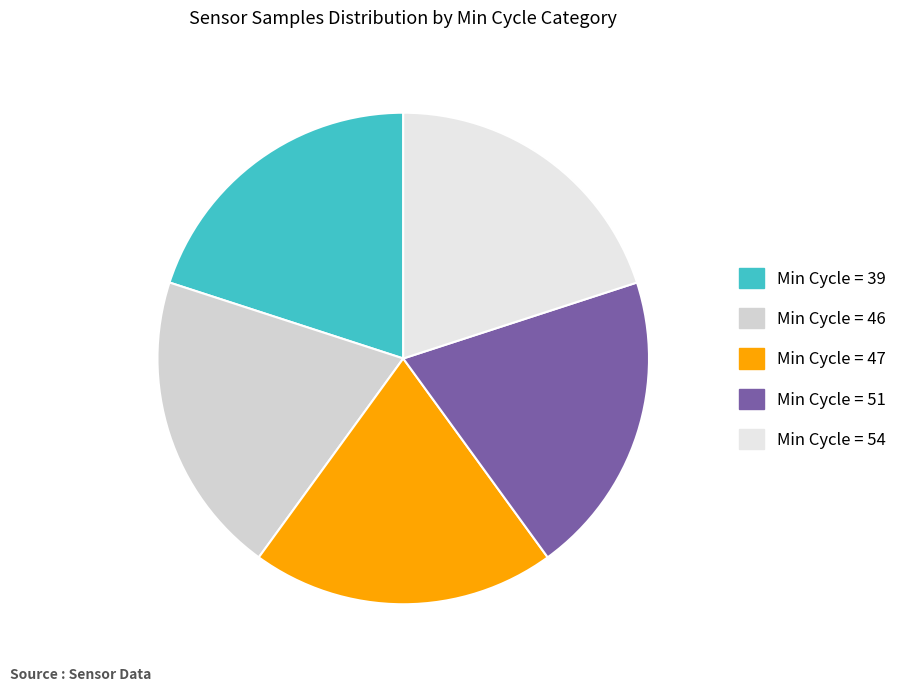

Rank the categories by value from lowest to highest.

39, 54, 46, 51, 47